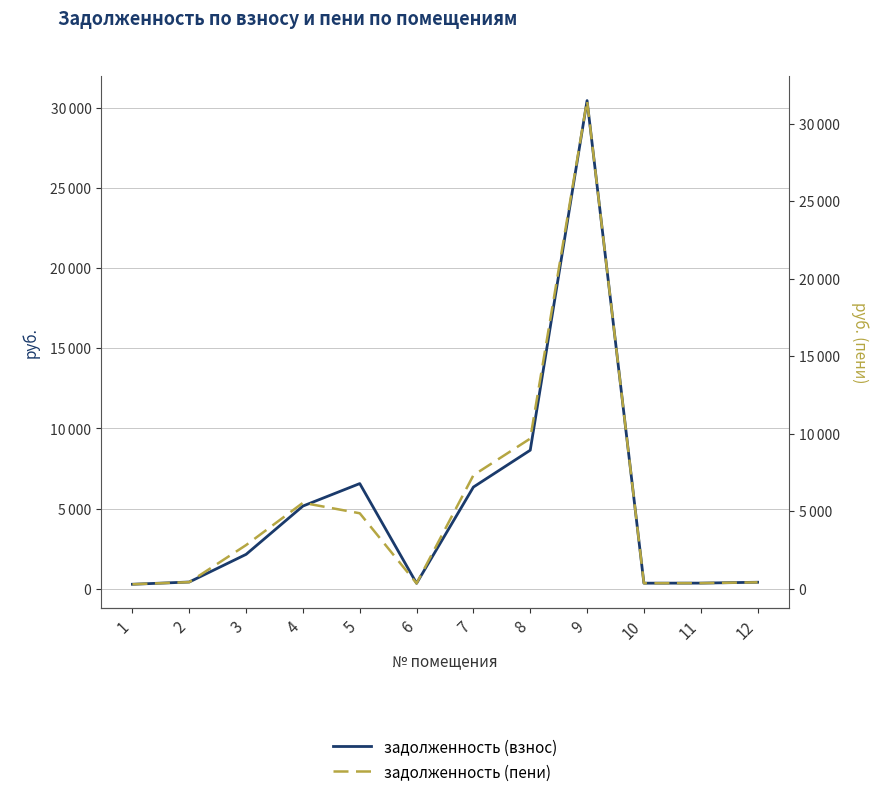

Which series has the largest total across all categories?

задолженность (пени)